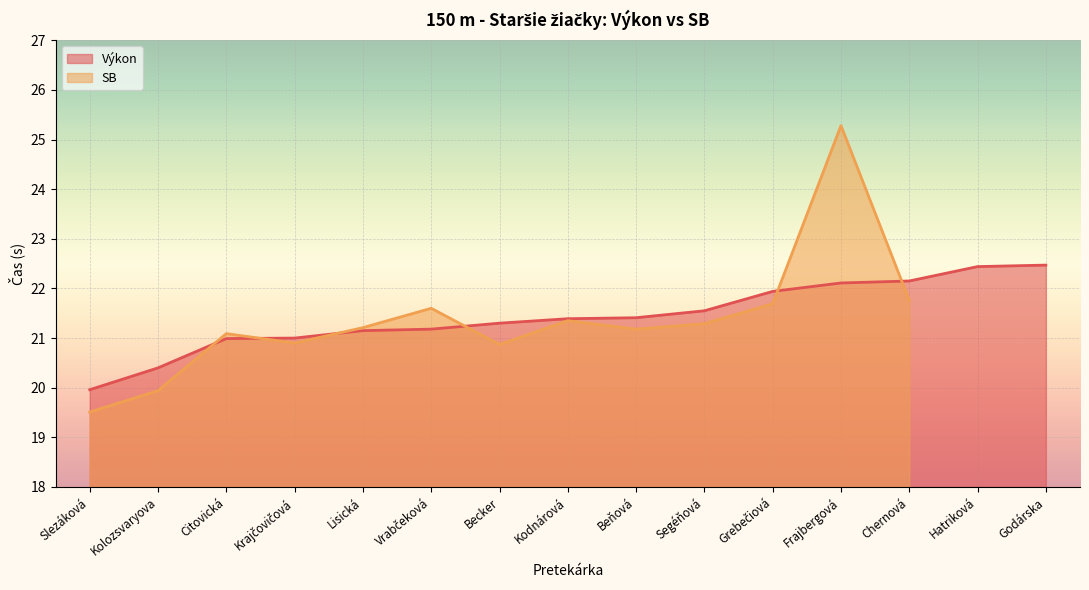

Rank the categories by value from highest to lowest.

Godárska, Hatriková, Chernová, Frajbergová, Grebečiová, Segéňová, Beňová, Kodnárová, Becker, Vrabčeková, Lisická, Krajčovičová, Citovická, Kolozsvaryova, Slezáková